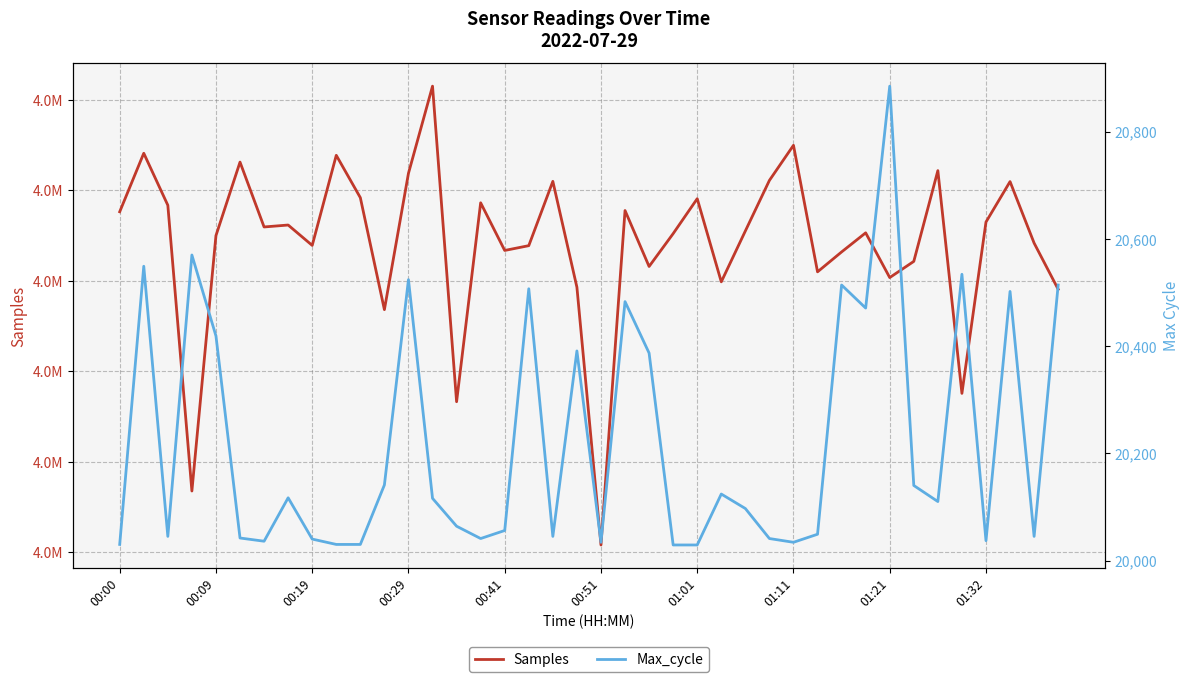

Does the chart have visible grid lines?

Yes